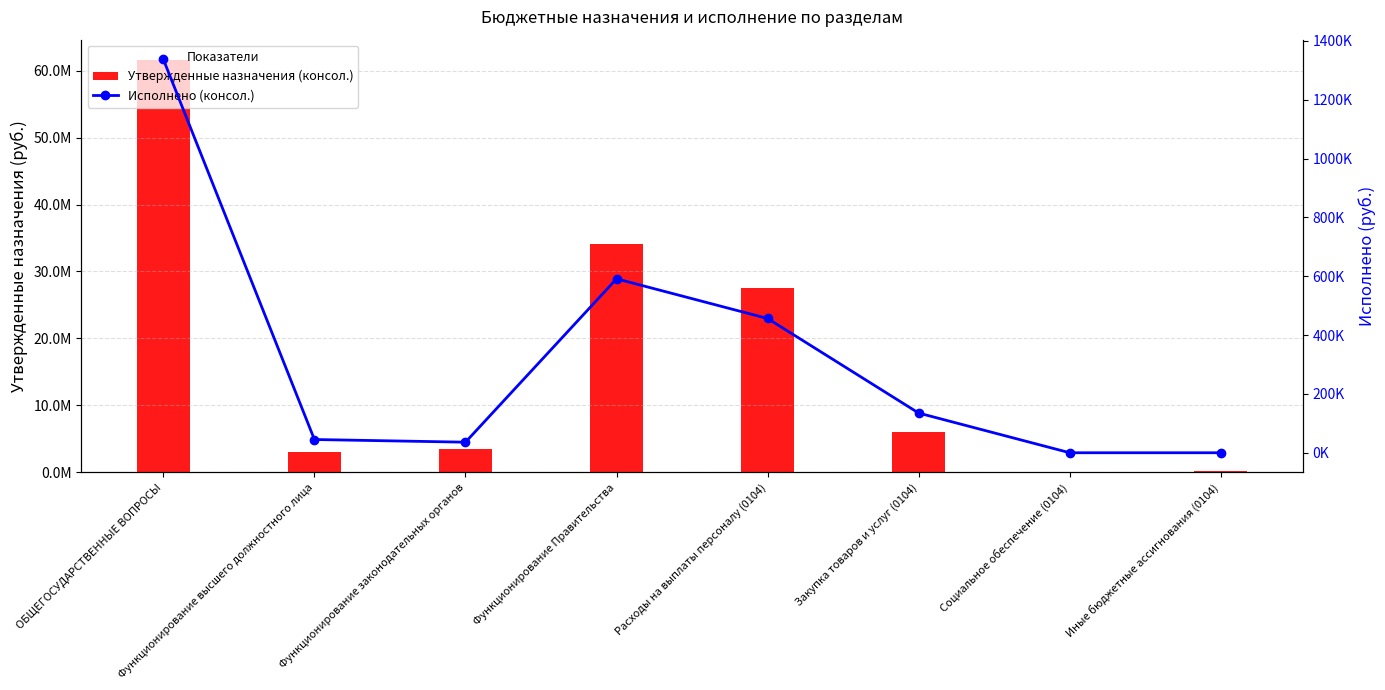

Reading left to right, what are all the values shown in this chart?

Утвержденные назначения (консол.): 61534820.0	3002100.0	3547900.0	34064100.0	27566600.0	6093700.0	119400.0	284400.0
Исполнено (консол.): 1337380.1	45000.0	35917.8	591274.9	456385.6	134889.3	0.0	0.0